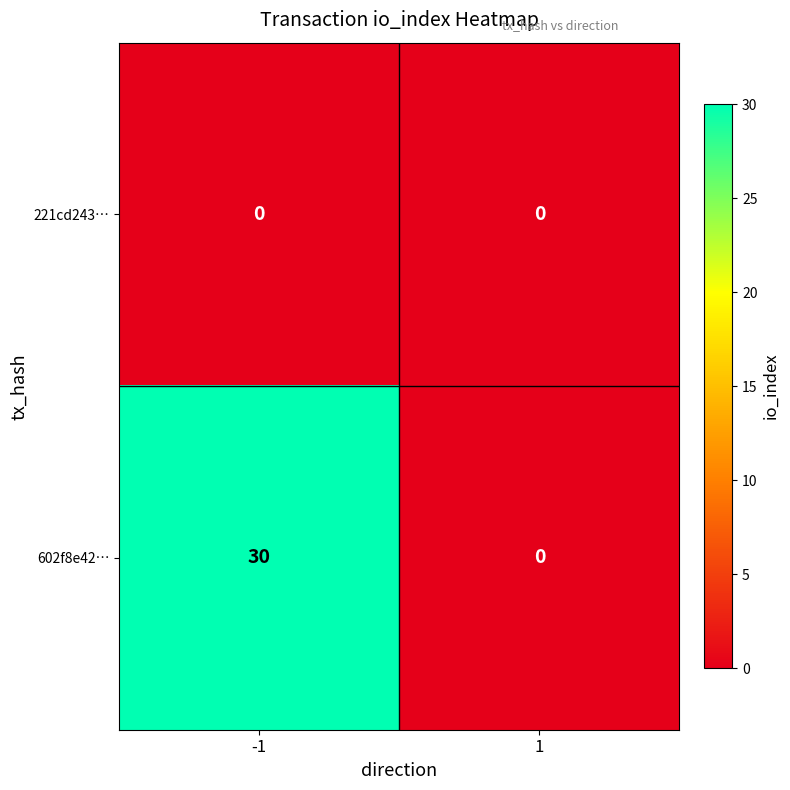

How many distinct data groups are displayed?

2